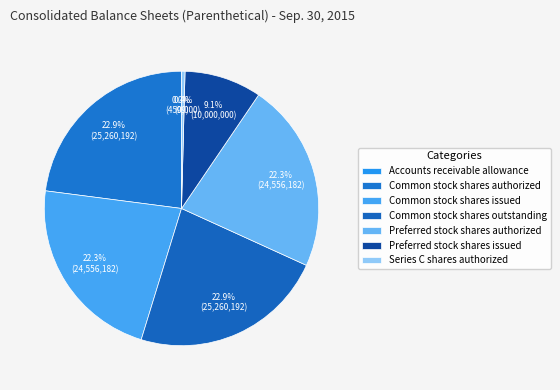

Approximately how many times larger is the value at Preferred stock shares issued compared to Common stock shares authorized?

0.4